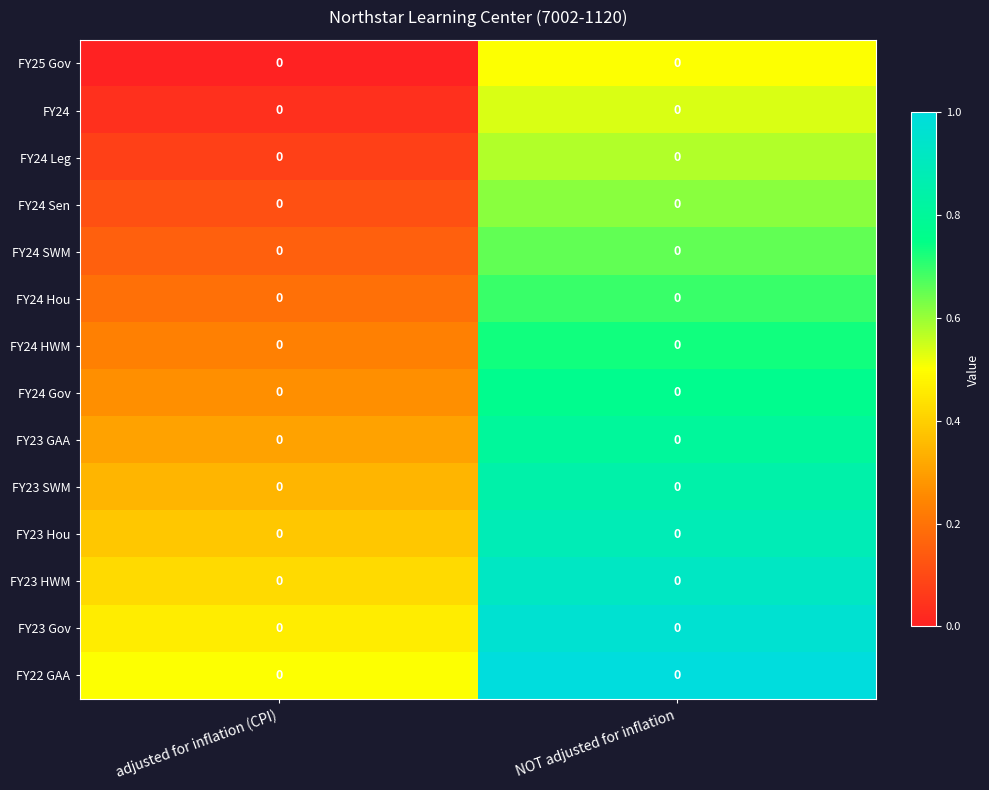

Which series has the largest range (max minus min)?

row_0